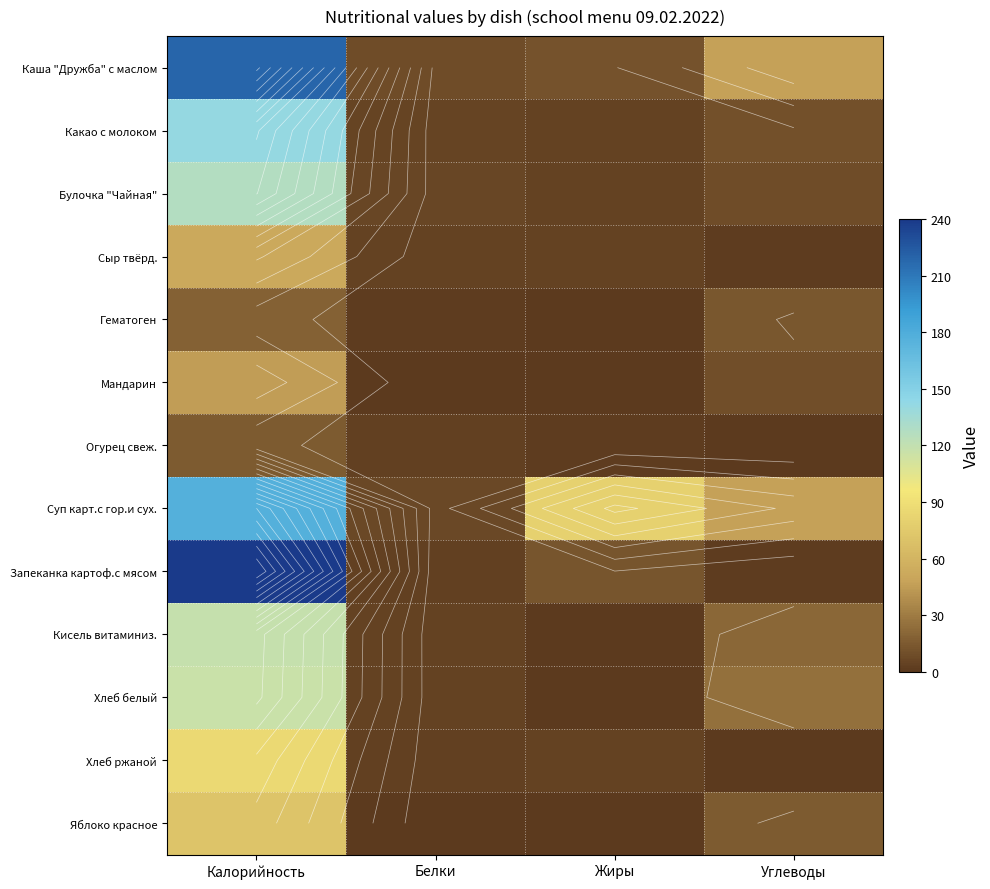

How many data points in Хлеб ржаной are less than 4?

2